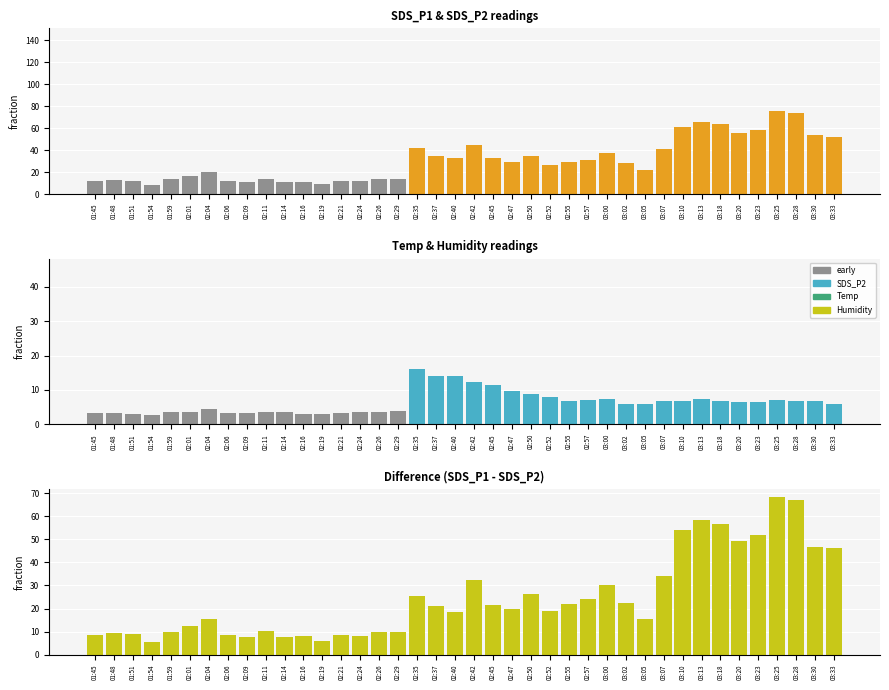

Which series changed the most between 02:01 and 03:30?

SDS_P1